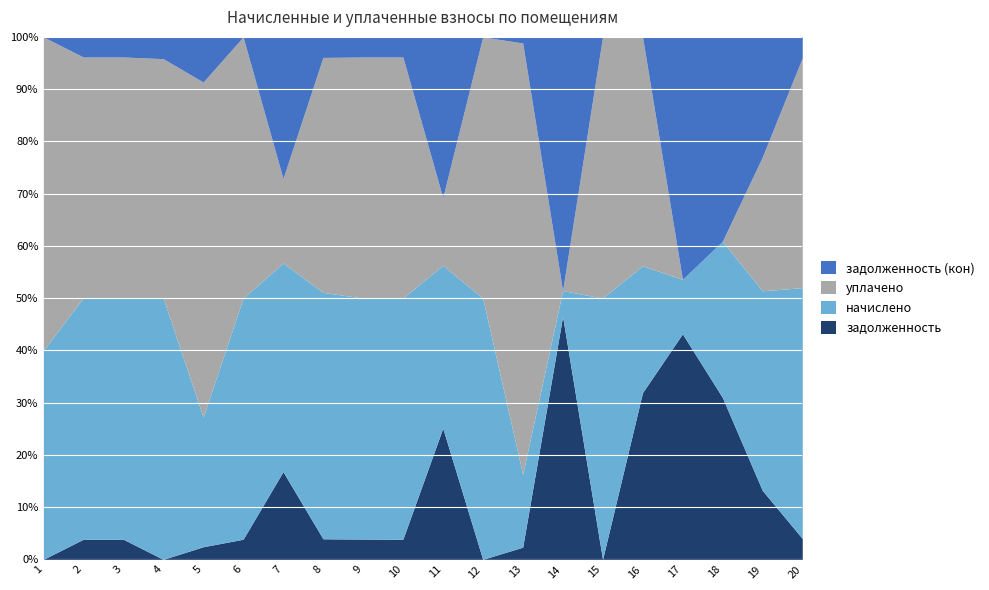

Which category has the lowest value in the задолженность series?

1